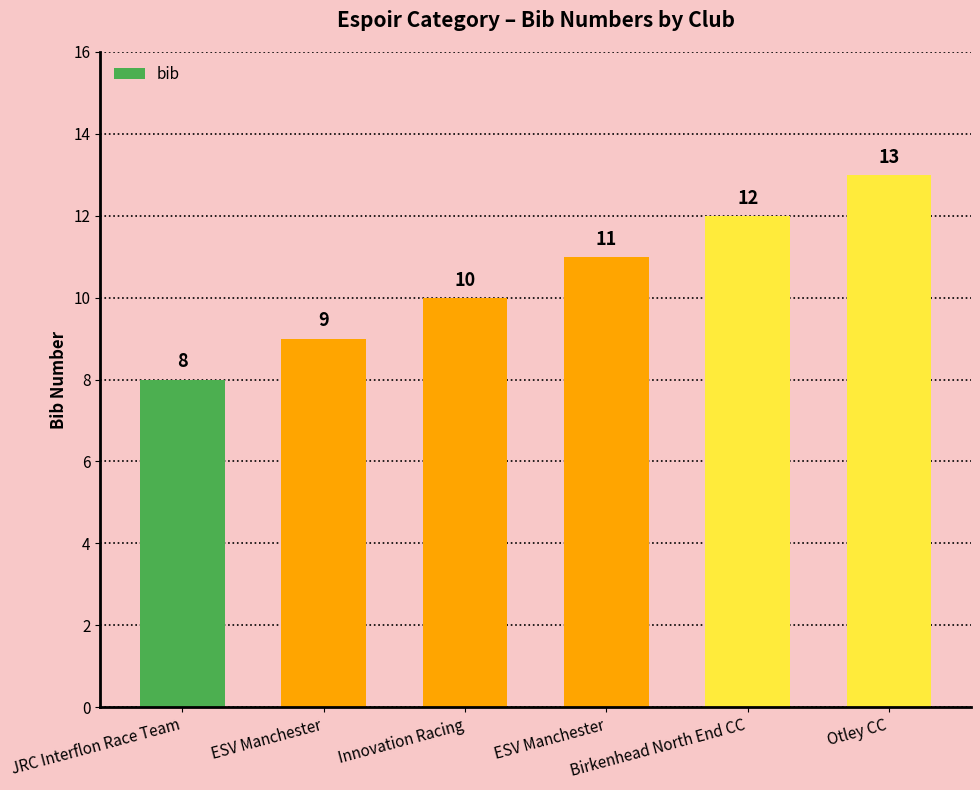

Reading left to right, extract all data points from this chart.

JRC Interflon Race Team=8	ESV Manchester=9	Innovation Racing=10	ESV Manchester=11	Birkenhead North End CC=12	Otley CC=13